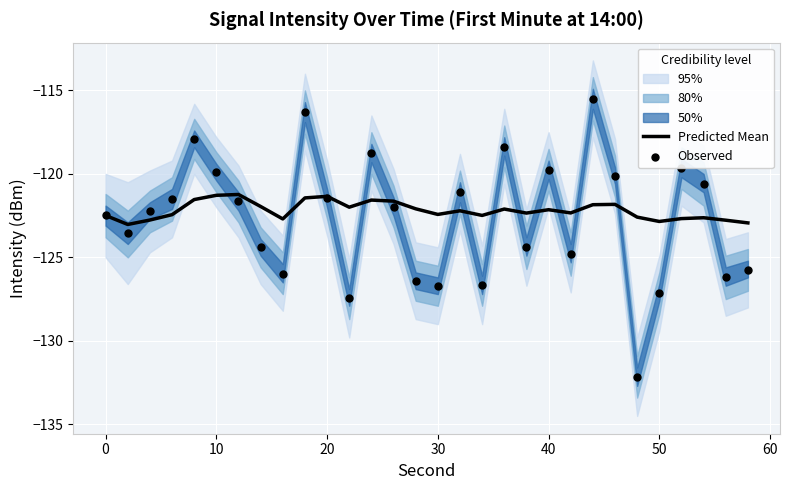

What is the minimum value for Predicted Mean?

-123.0